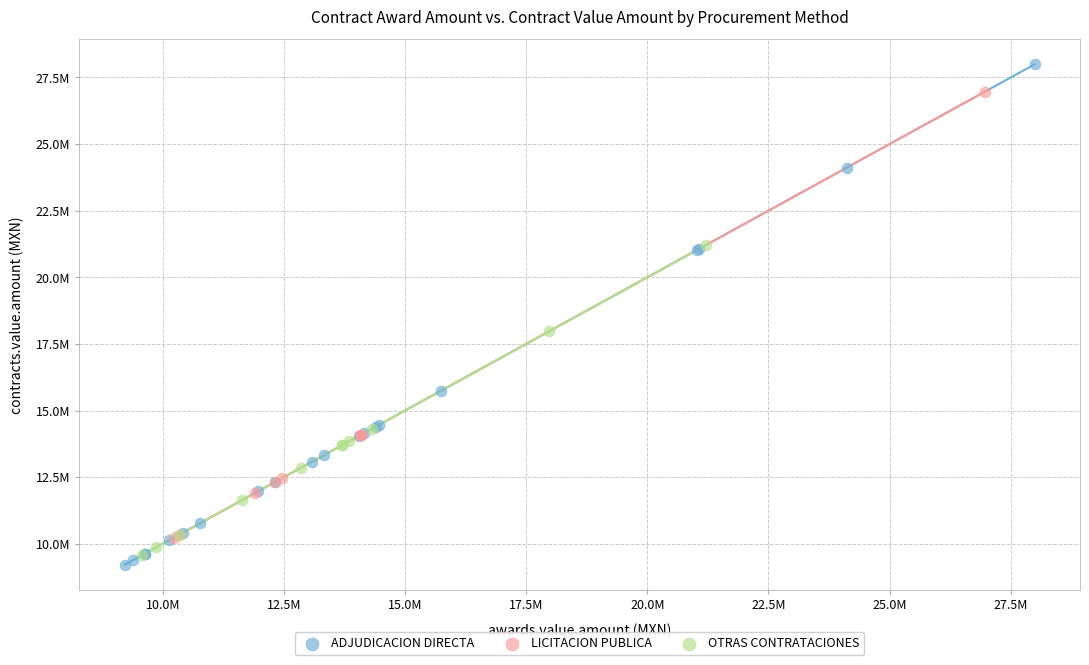

Which series has the widest spread of Y values?

ADJUDICACION DIRECTA